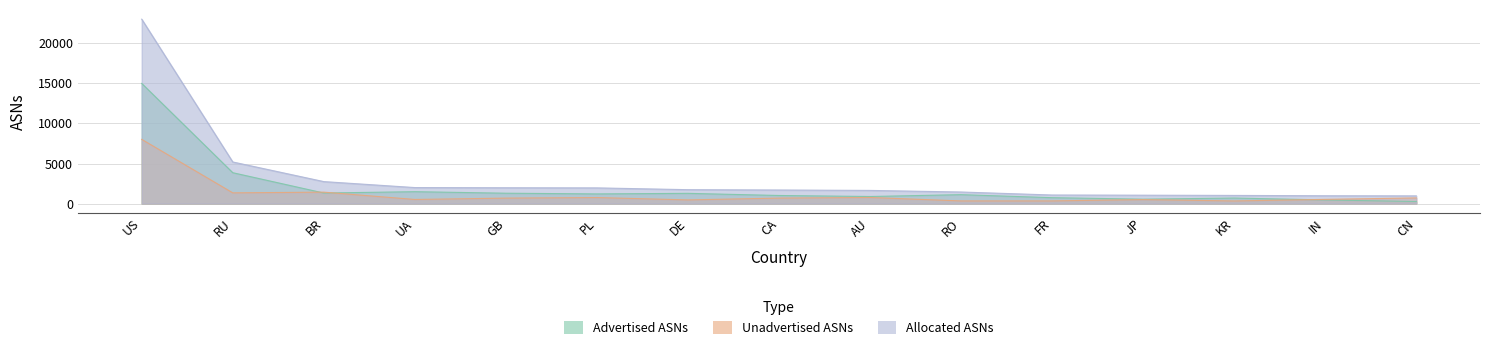

What is the difference between the Unadvertised ASNs values at BR and UA?

913